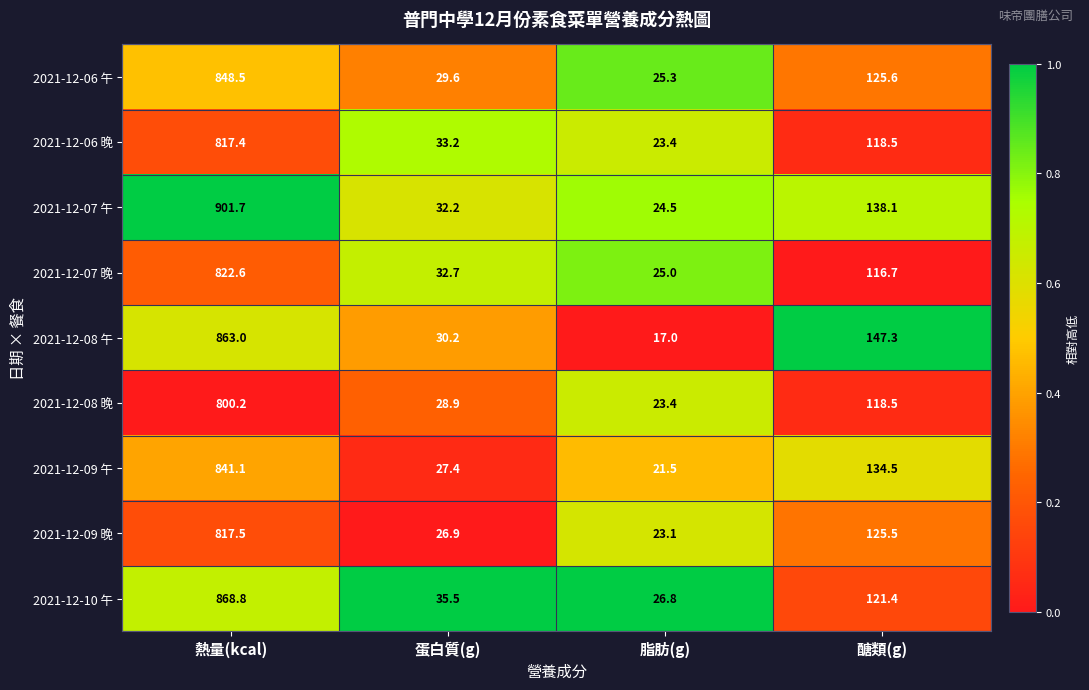

The value of 2021-12-06 晚 at 醣類(g) is 118.5. True or false?

True